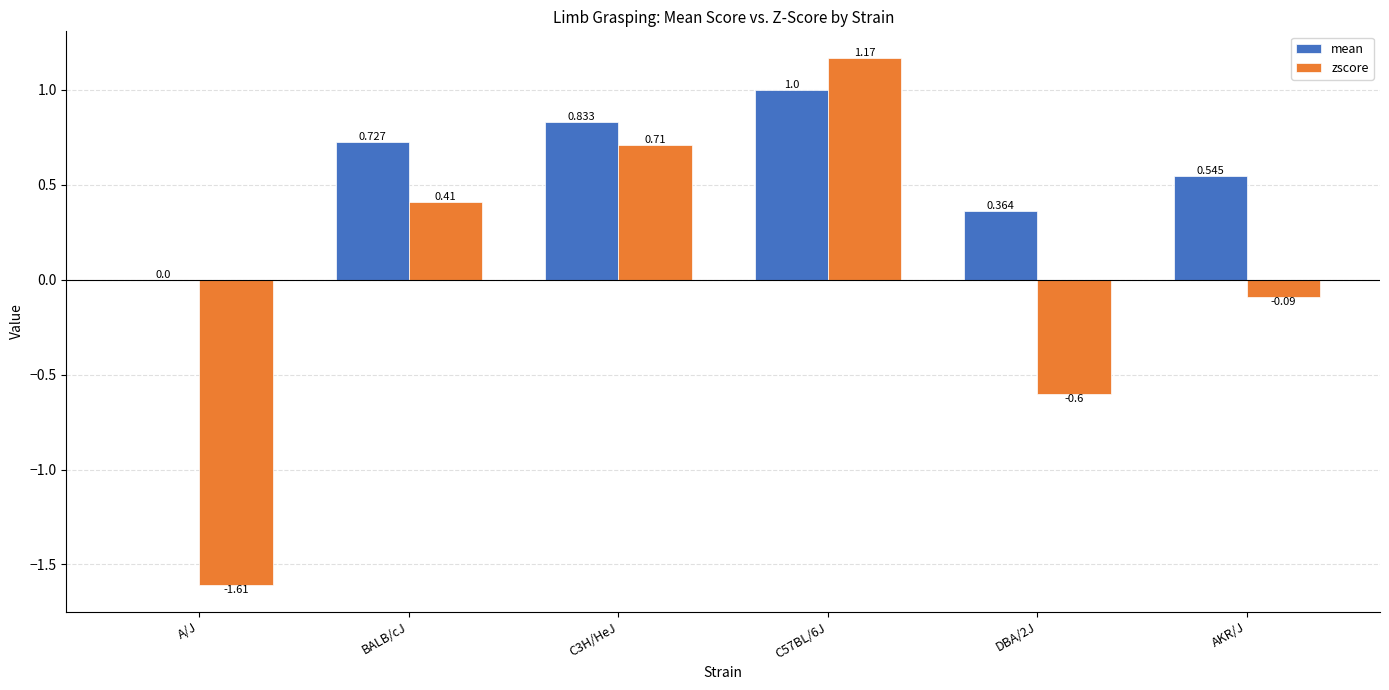

Which series has the largest total across all categories?

mean